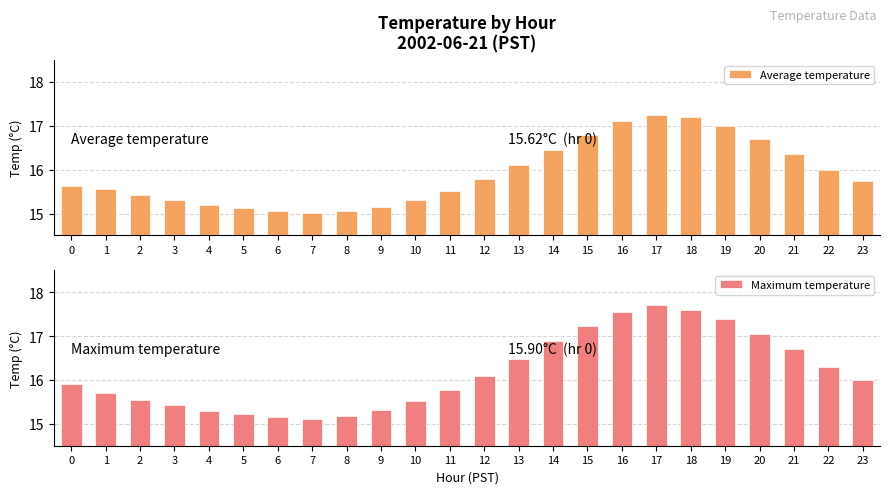

Reading left to right, what are all the values shown in this chart?

Average temperature: 0=15.6	1=15.6	2=15.4	3=15.3	4=15.2	5=15.1	6=15.1	7=15.0	8=15.1	9=15.2	10=15.3	11=15.5	12=15.8	13=16.1	14=16.4	15=16.8	16=17.1	17=17.2	18=17.2	19=17.0	20=16.7	21=16.4	22=16.0	23=15.8
Maximum temperature: 0=15.9	1=15.7	2=15.6	3=15.4	4=15.3	5=15.2	6=15.2	7=15.1	8=15.2	9=15.3	10=15.5	11=15.8	12=16.1	13=16.5	14=16.9	15=17.2	16=17.6	17=17.7	18=17.6	19=17.4	20=17.1	21=16.7	22=16.3	23=16.0